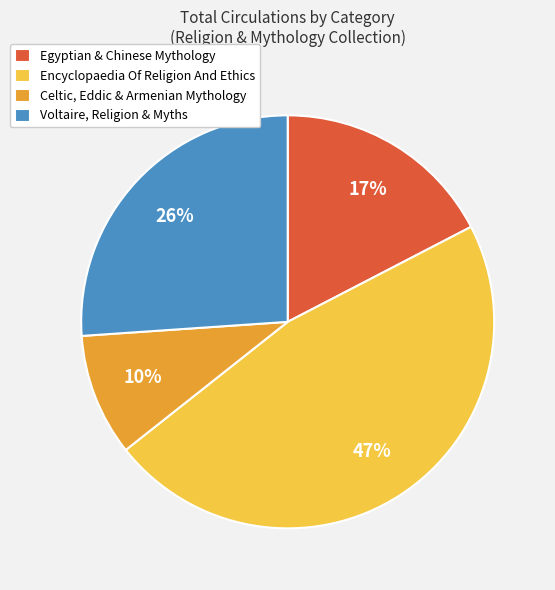

Which has a higher value, Encyclopaedia Of Religion And Ethics or Egyptian & Chinese Mythology?

Encyclopaedia Of Religion And Ethics